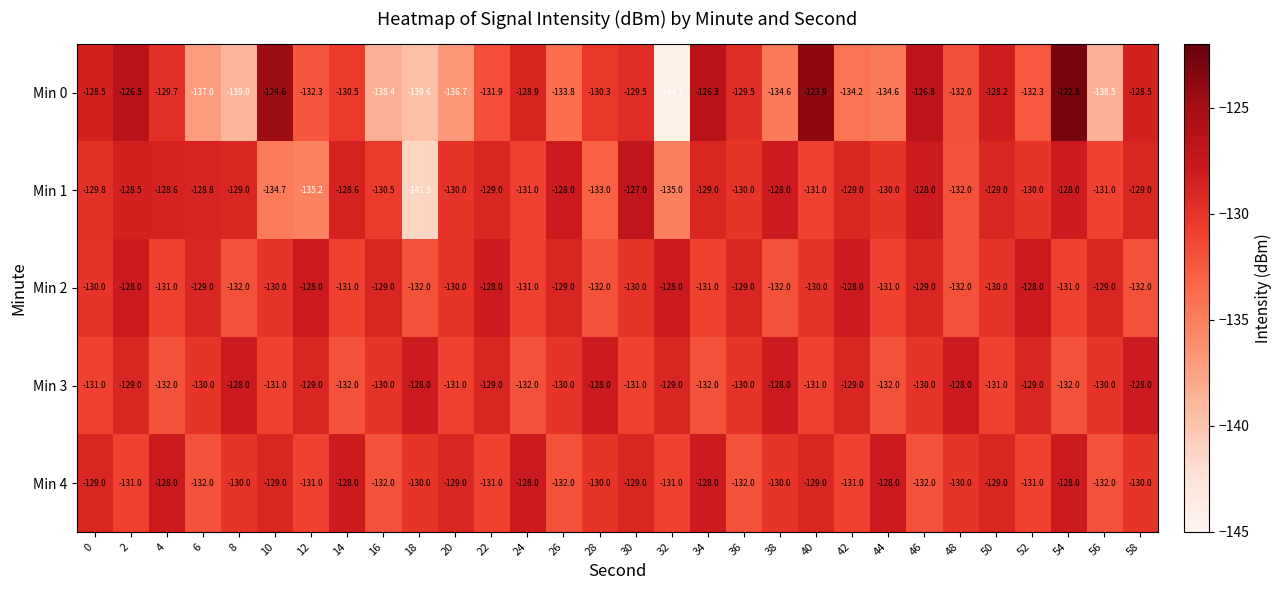

What is the maximum value shown in the chart?

-122.8